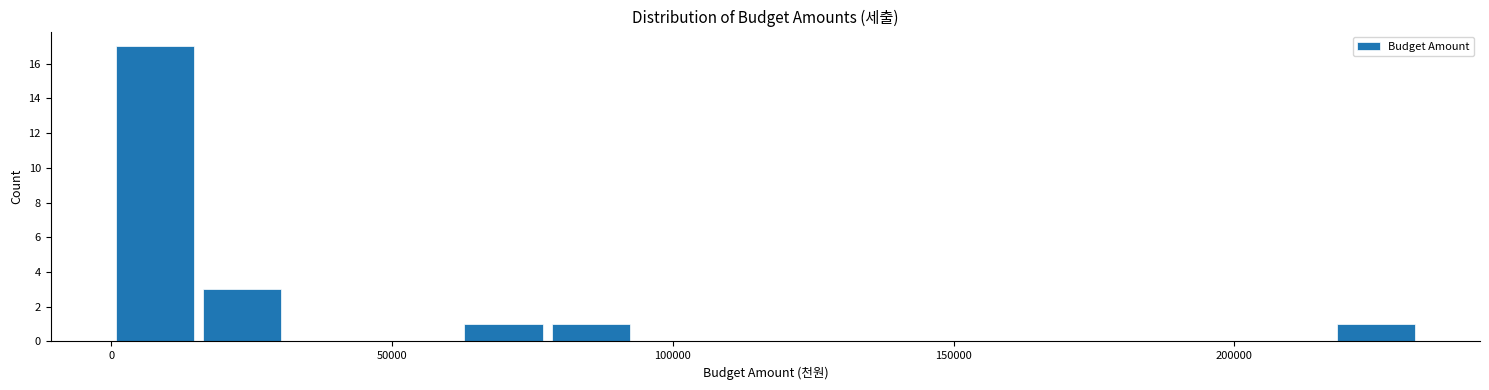

Around what value on the x-axis is the tallest bar? Give the approximate position of its centre, as read against the axis.

10000